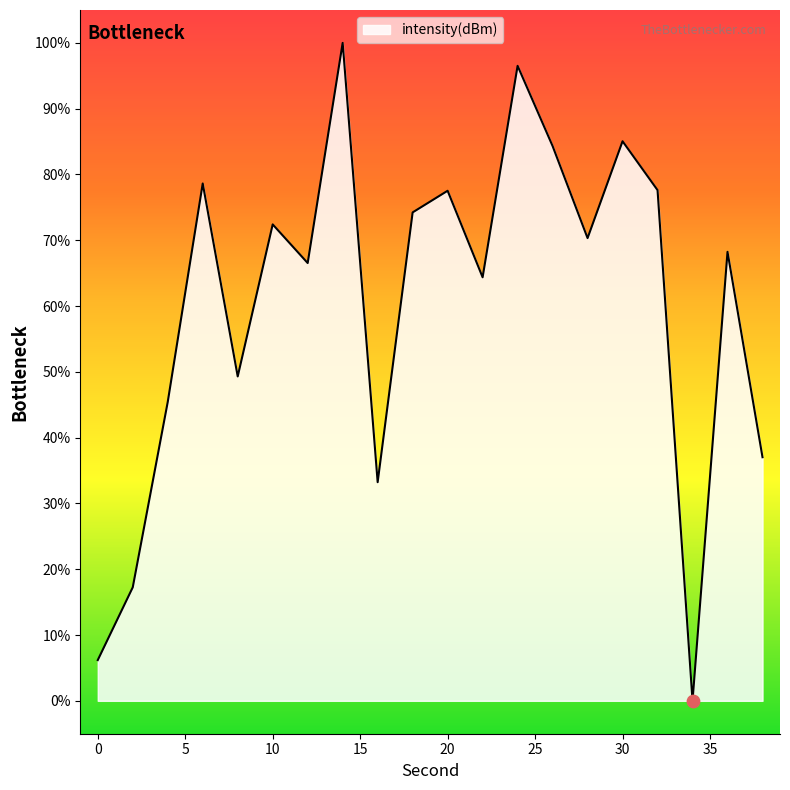

What is the difference between the maximum and minimum values?

100.0